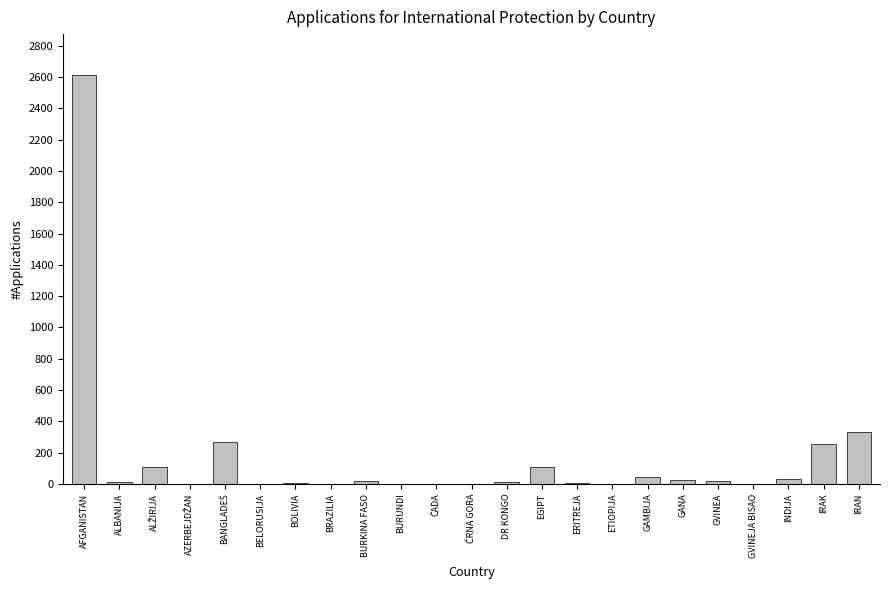

Between GAMBIJA and EGIPT, which is larger?

EGIPT